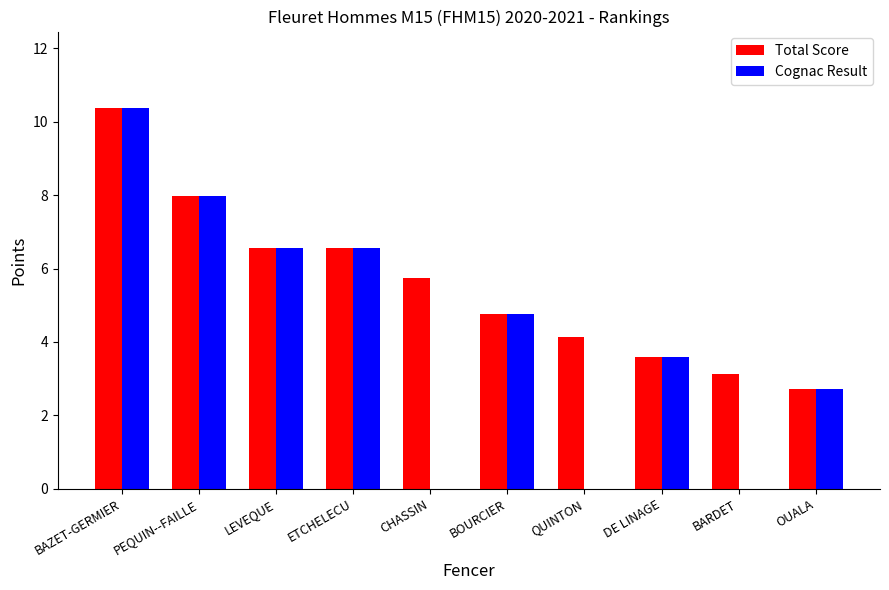

The value of Cognac Result at BOURCIER is 6.9. True or false?

False